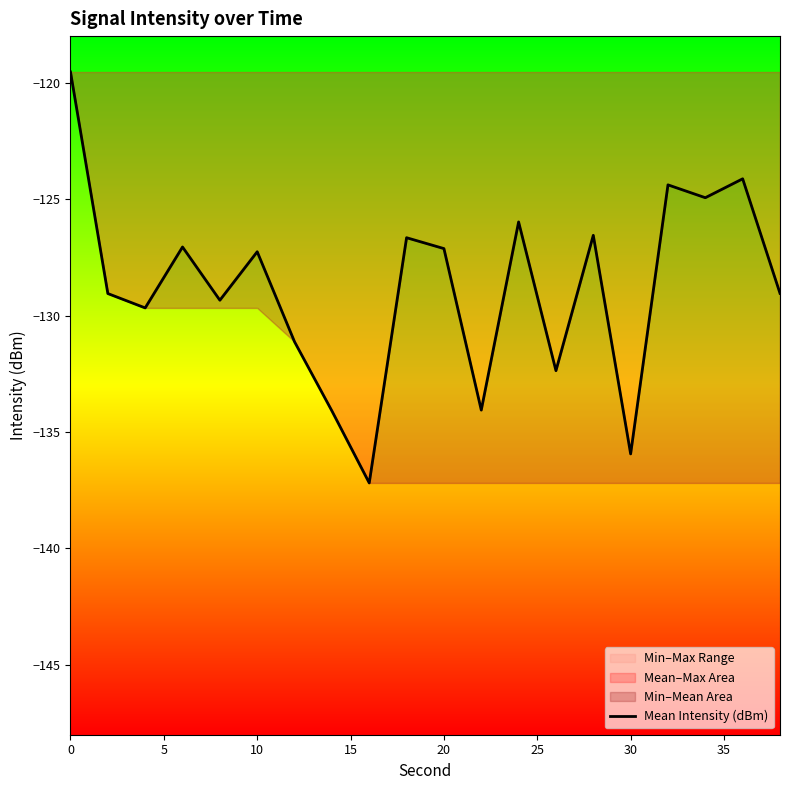

Reading left to right, what are all the values shown in this chart?

-119.5	-129.1	-129.7	-127.1	-129.3	-127.3	-131.1	-134.1	-137.2	-126.7	-127.1	-134.1	-126.0	-132.4	-126.6	-135.9	-124.4	-124.9	-124.1	-129.0